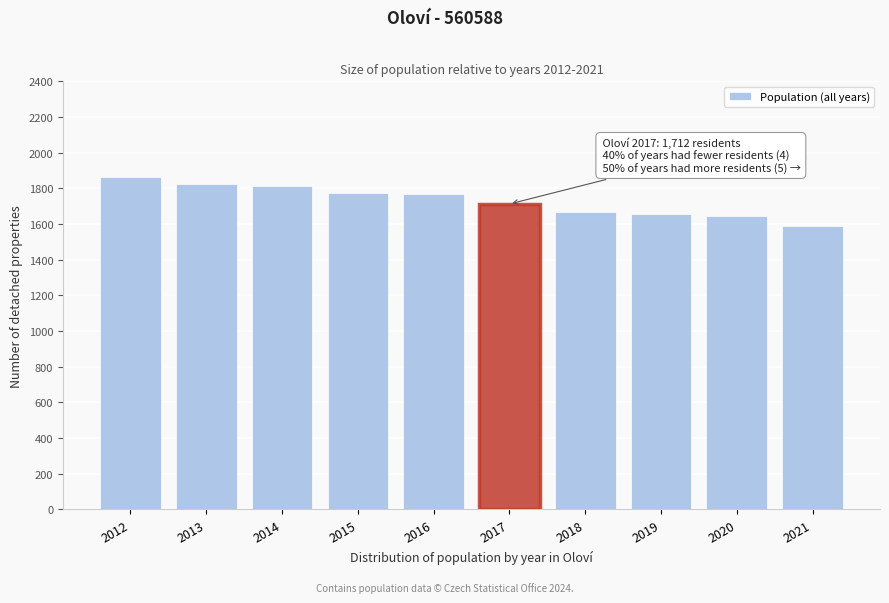

True or false: the data shows 2920 at 2016.

False